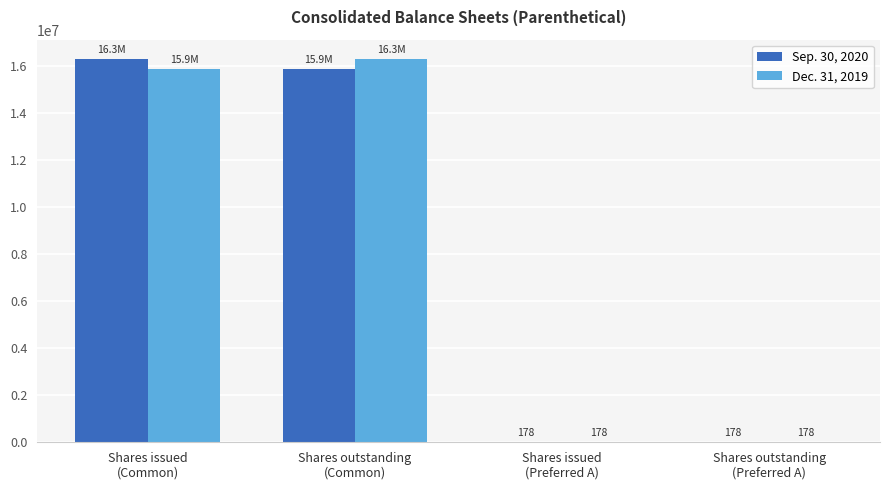

What is the sum of all Sep. 30, 2020 values?

32170275